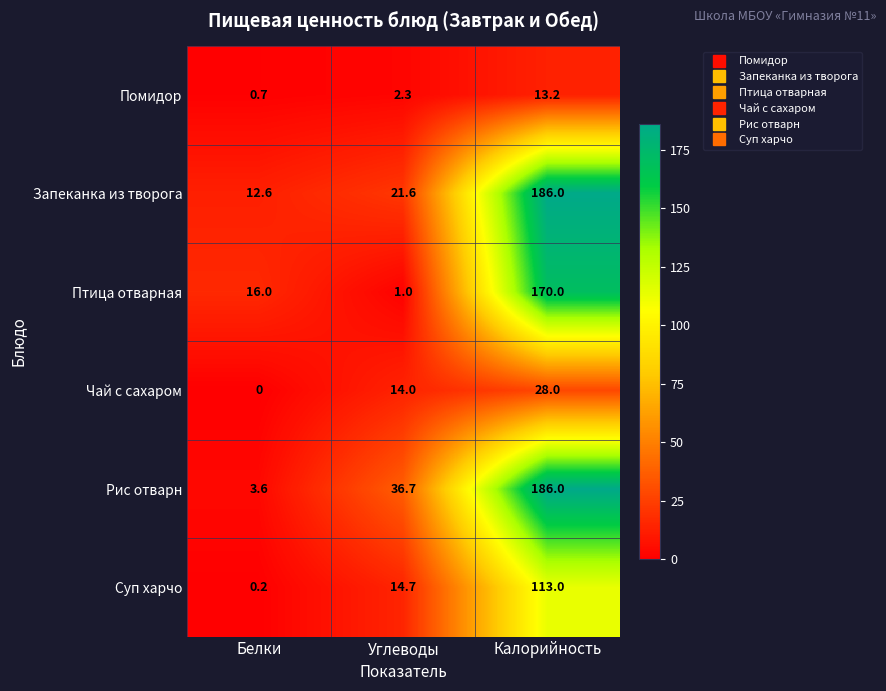

What is the average value of the Рис отварн series?

75.4